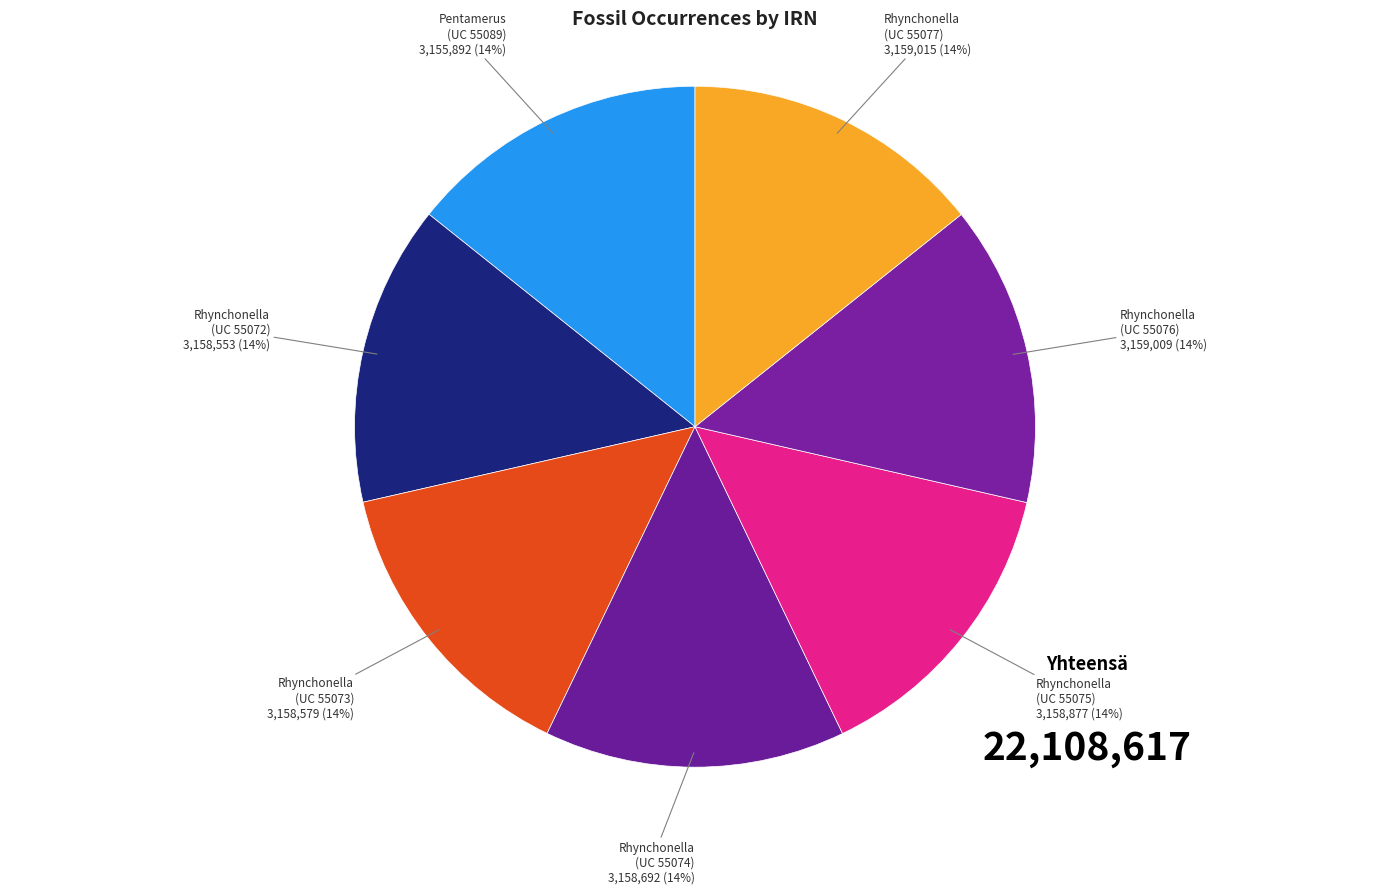

To the nearest percent, what percentage of the pie is Rhynchonella (UC 55077)?

14%